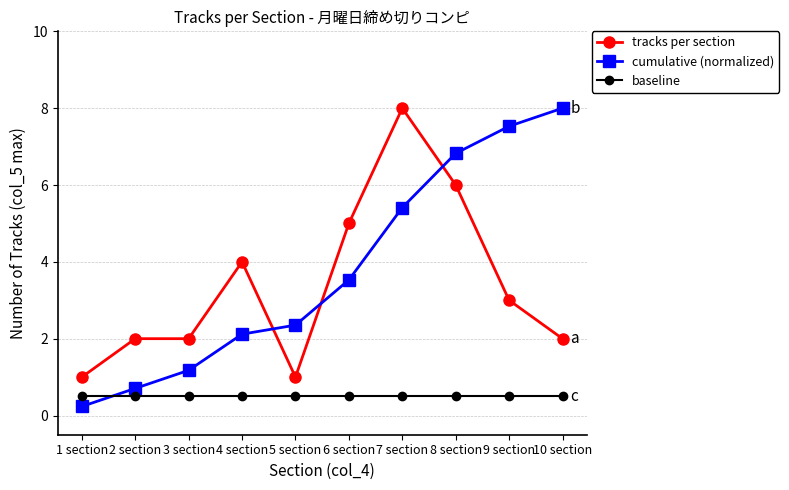

Reading right to left, what are all the values shown in this chart?

tracks per section: 2.0	3.0	6.0	8.0	5.0	1.0	4.0	2.0	2.0	1.0
cumulative (normalized): 8.0	7.5	6.8	5.4	3.5	2.4	2.1	1.2	0.7	0.2
baseline: 0.5	0.5	0.5	0.5	0.5	0.5	0.5	0.5	0.5	0.5